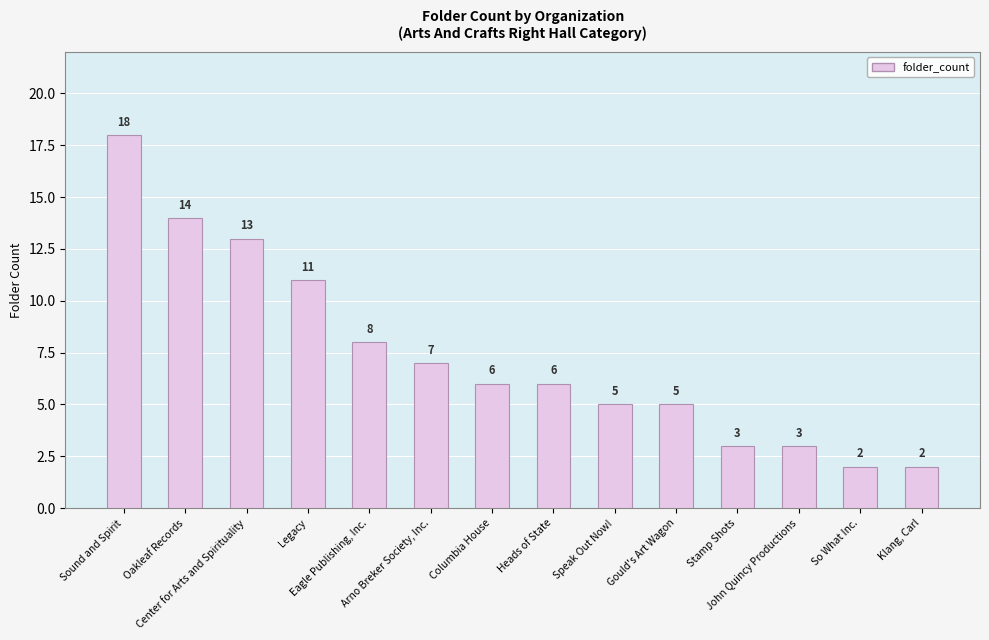

What is the minimum value shown in the chart?

2